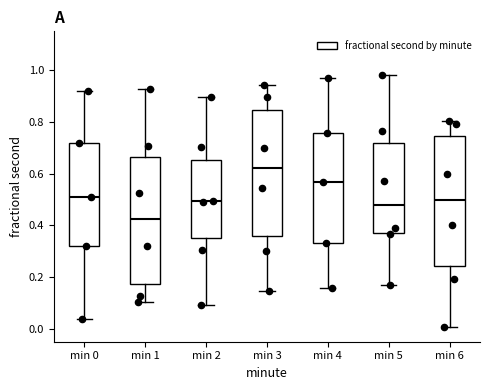

Reading left to right, transcribe this box plot: for each box, give where its median line is, the range the box spans, and where its two whiskers end, as read against the y-axis. The values are not printed on the chart, so give them approximately, as read against the axis.

min 0: median 0.52, box 0.32 to 0.72, whiskers 0.04 to 0.92
min 1: median 0.42, box 0.18 to 0.66, whiskers 0.10 to 0.92
min 2: median 0.50, box 0.36 to 0.66, whiskers 0.10 to 0.90
min 3: median 0.62, box 0.36 to 0.84, whiskers 0.14 to 0.94
min 4: median 0.56, box 0.34 to 0.76, whiskers 0.16 to 0.98
min 5: median 0.48, box 0.38 to 0.72, whiskers 0.18 to 0.98
min 6: median 0.50, box 0.24 to 0.74, whiskers 0.00 to 0.80